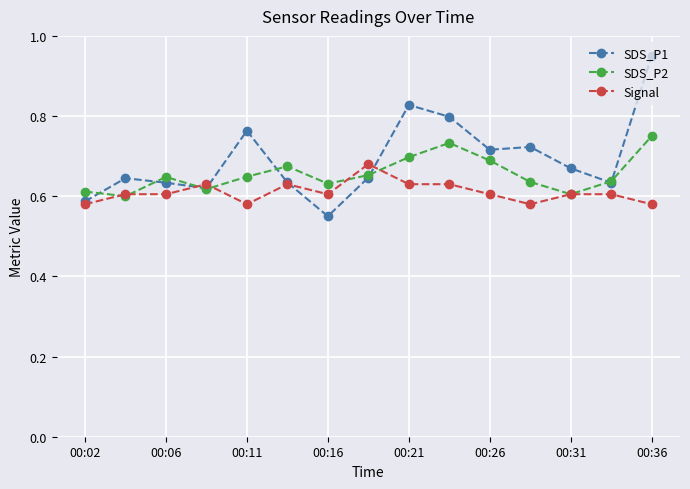

Which series has the largest total across all categories?

SDS_P1